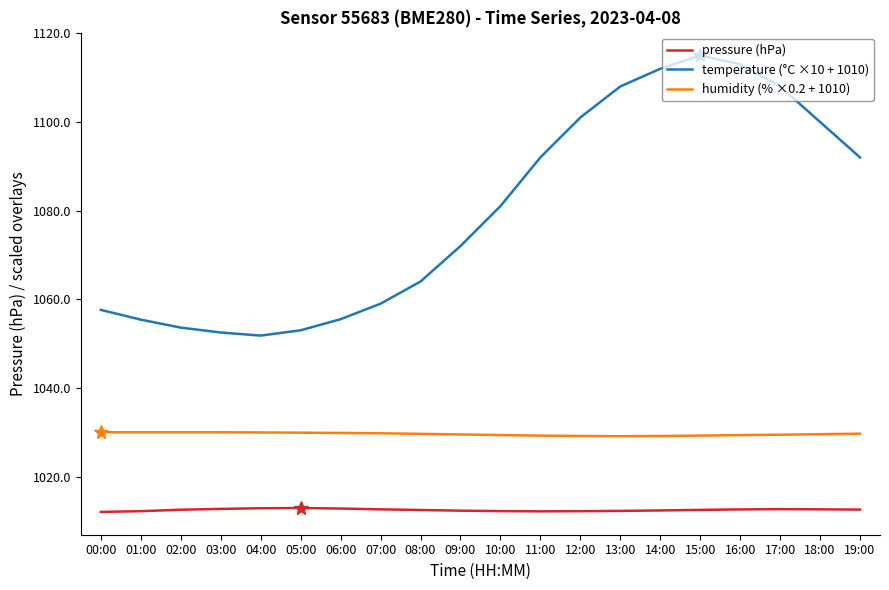

How many interior local peaks does the temperature (°C ×10 + 1010) series have?

1